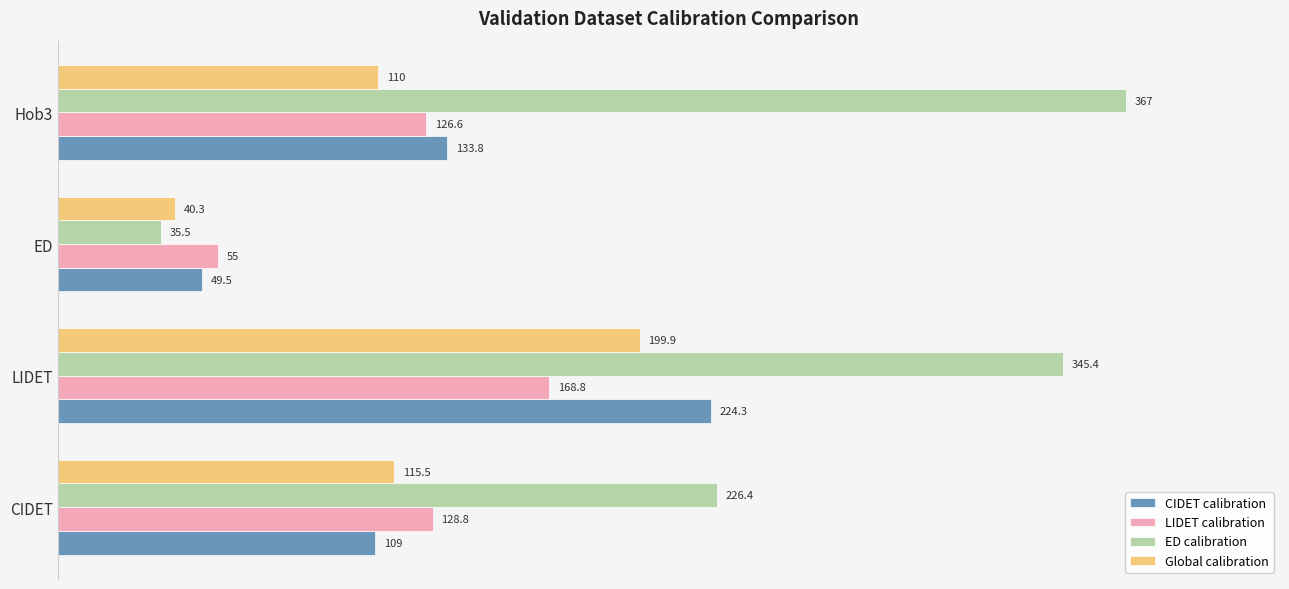

At how many categories does at least one series exceed 109?

3